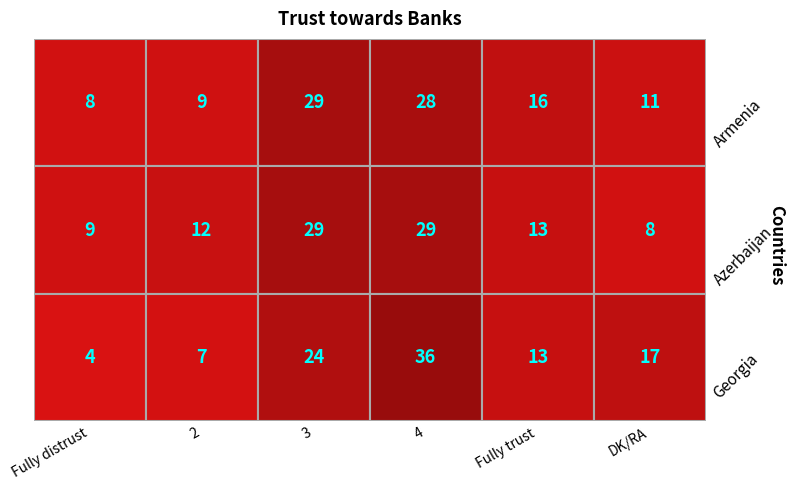

Reading left to right, transcribe all the data shown in this chart.

Fully distrust: 8	9	4
2: 9	12	7
3: 29	29	24
4: 28	29	36
Fully trust: 16	13	13
DK/RA: 11	8	17